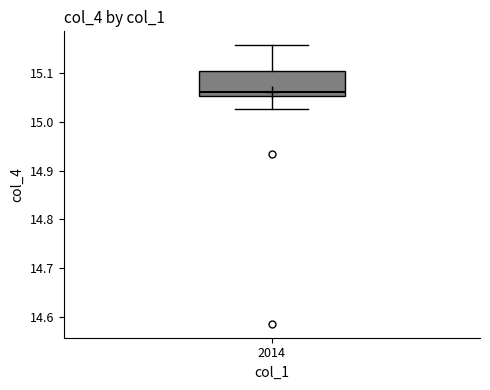

Where does the upper whisker of the box at x = 2014 end on the y-axis? The values are not printed on the chart, so give them approximately, as read against the axis.

15.16